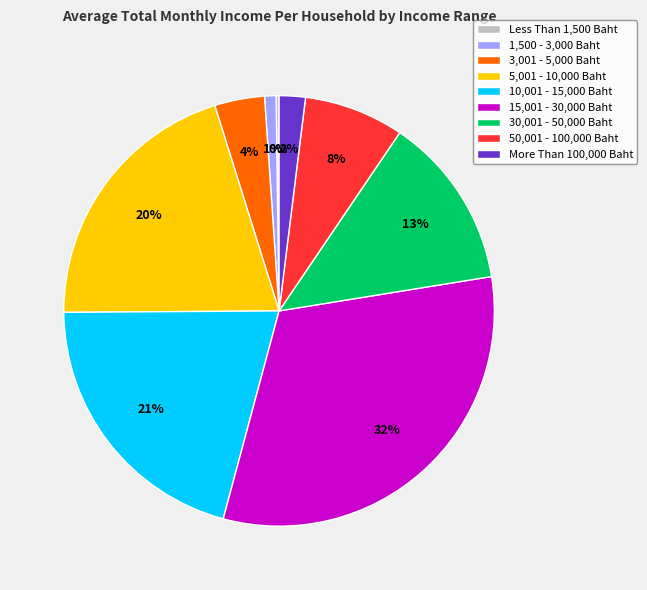

Which slice is the largest?

15,001 - 30,000 Baht